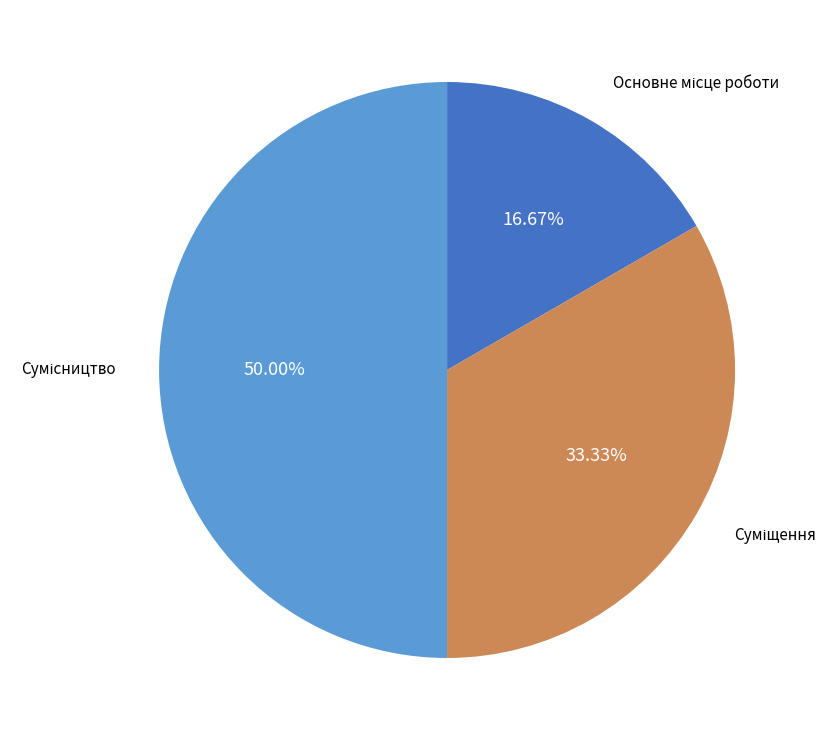

To the nearest percent, what portion does Основне місце роботи represent?

17%